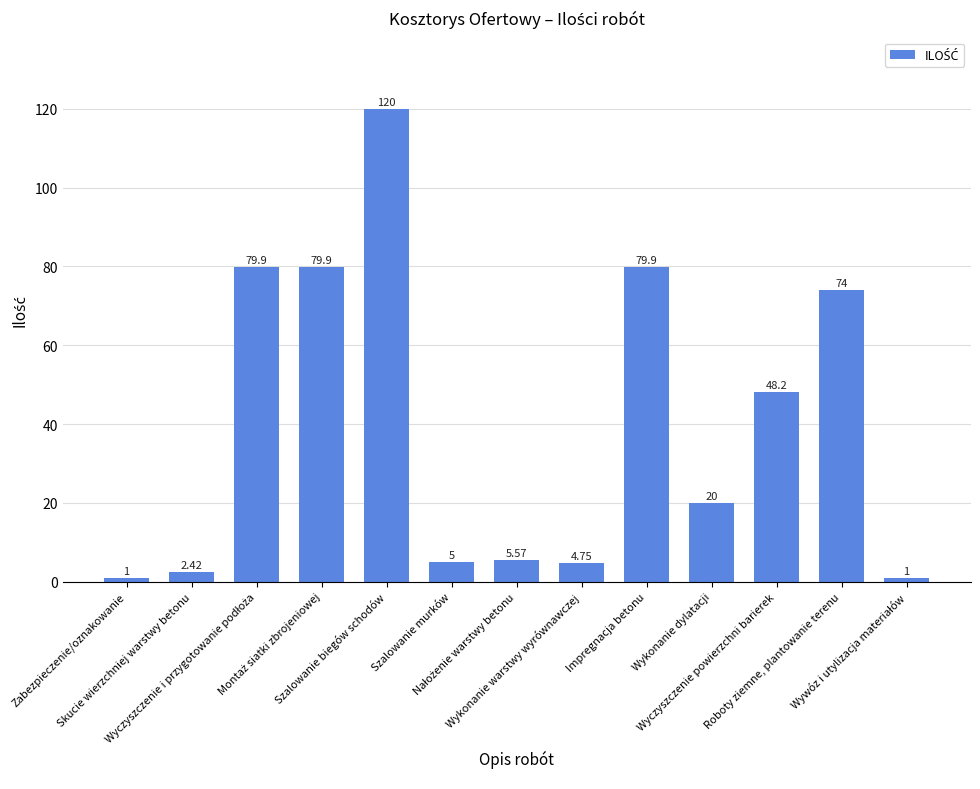

What is the difference between the maximum and minimum values?

119.0